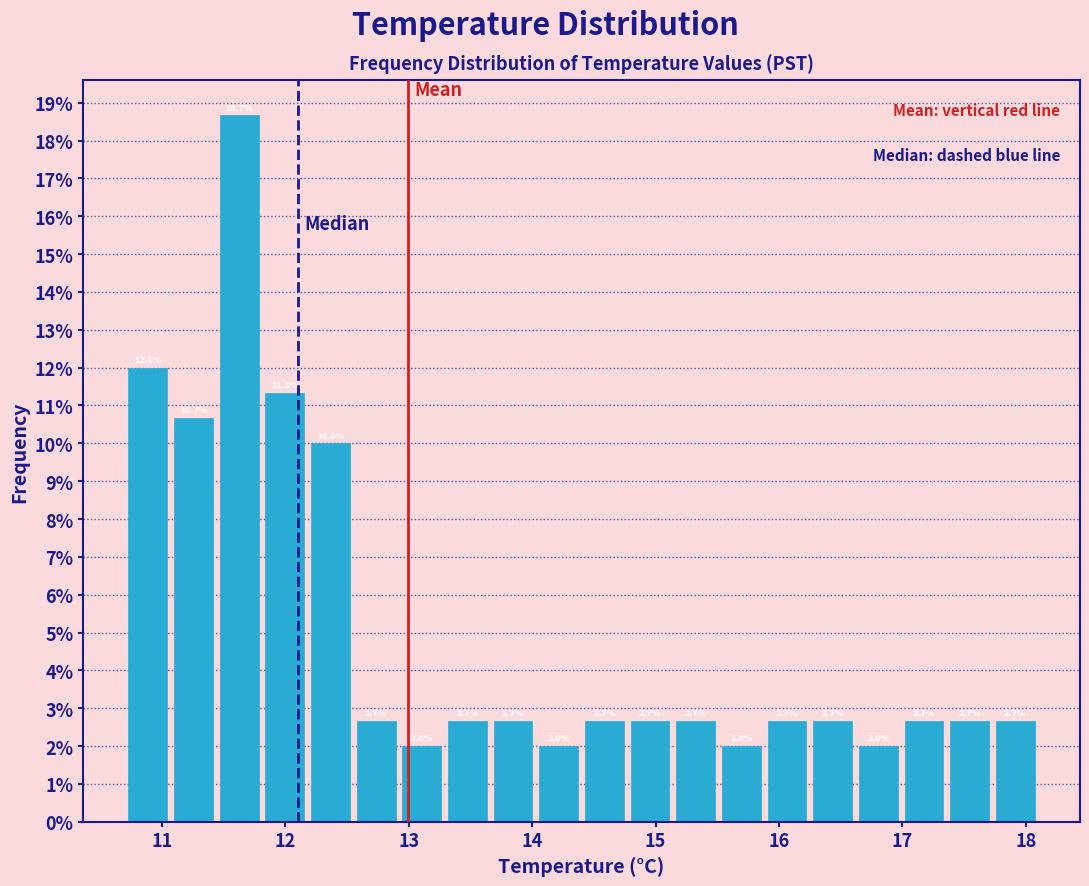

Around what value on the x-axis is the tallest bar? Give the approximate position of its centre, as read against the axis.

11.6